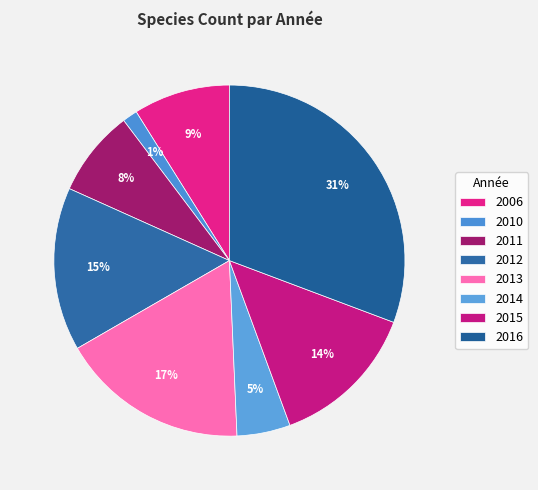

To the nearest percent, what portion does 2013 represent?

17%